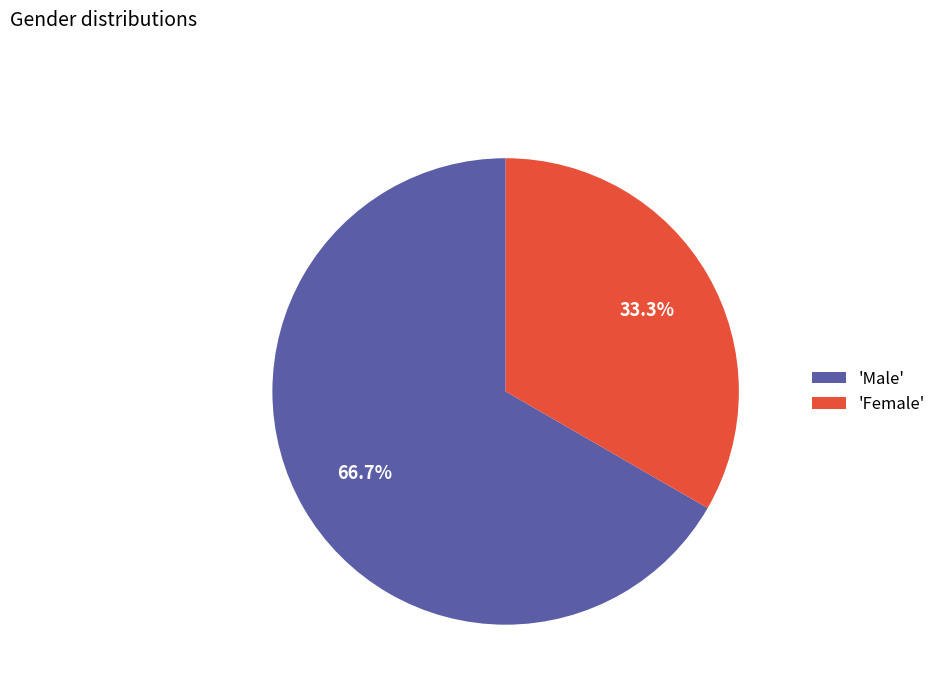

Do 'Female' and 'Male' together represent more than half of the pie?

Yes